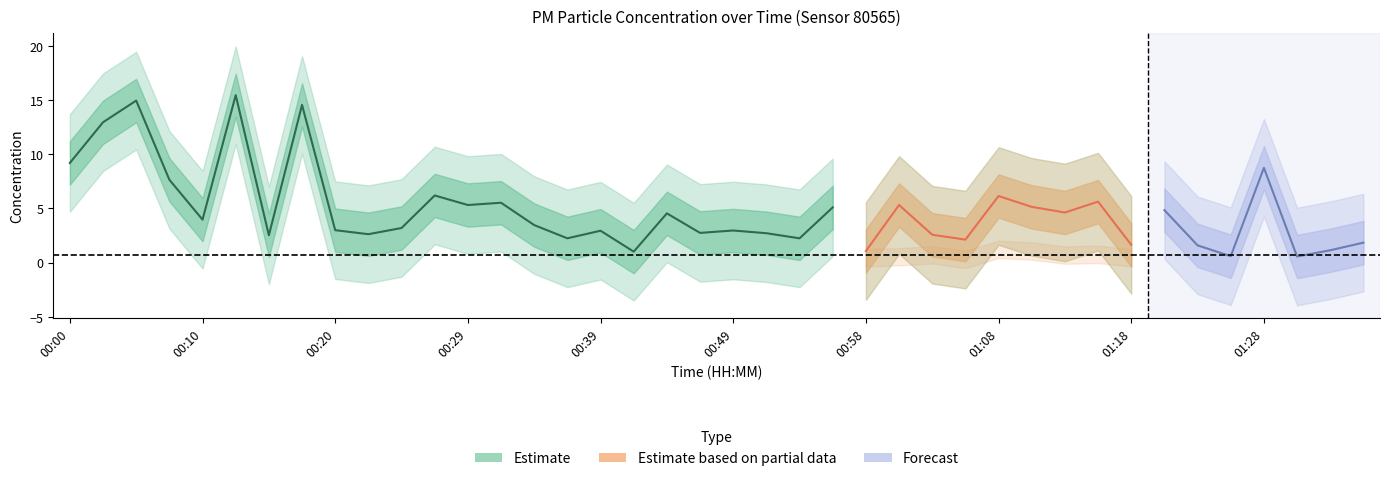

Is the value of P2 at 00:00 greater than the value of P1 at 00:07?

No